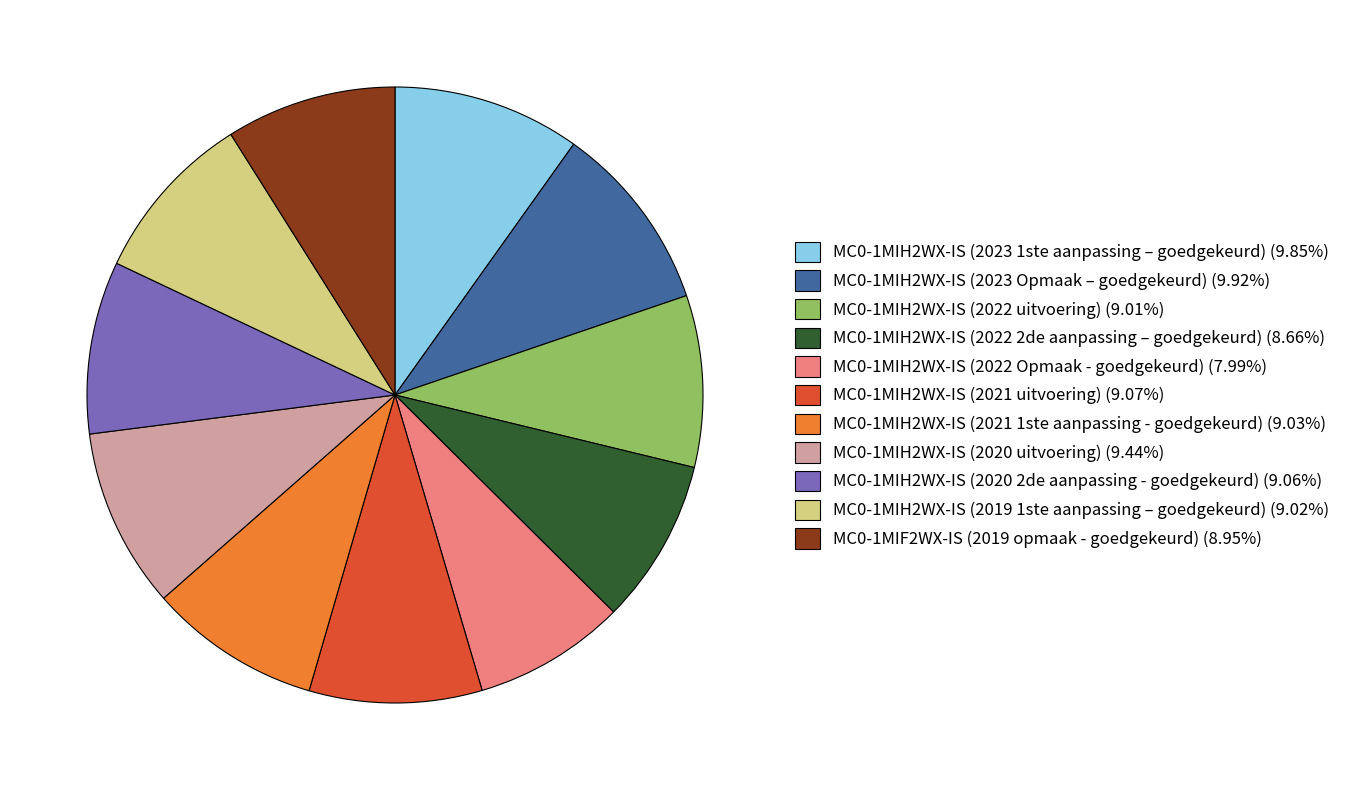

Count the number of slices in the pie.

11